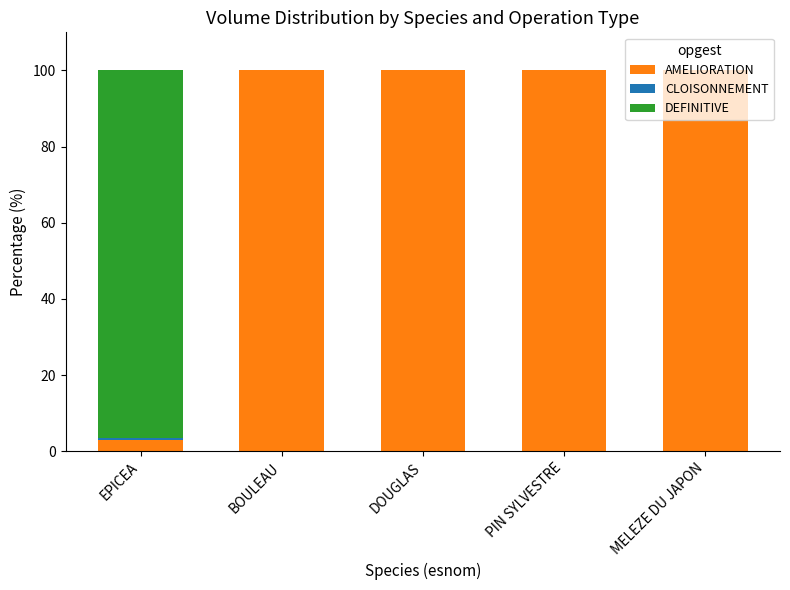

Is it true that AMELIORATION equals 3.0 at EPICEA?

True